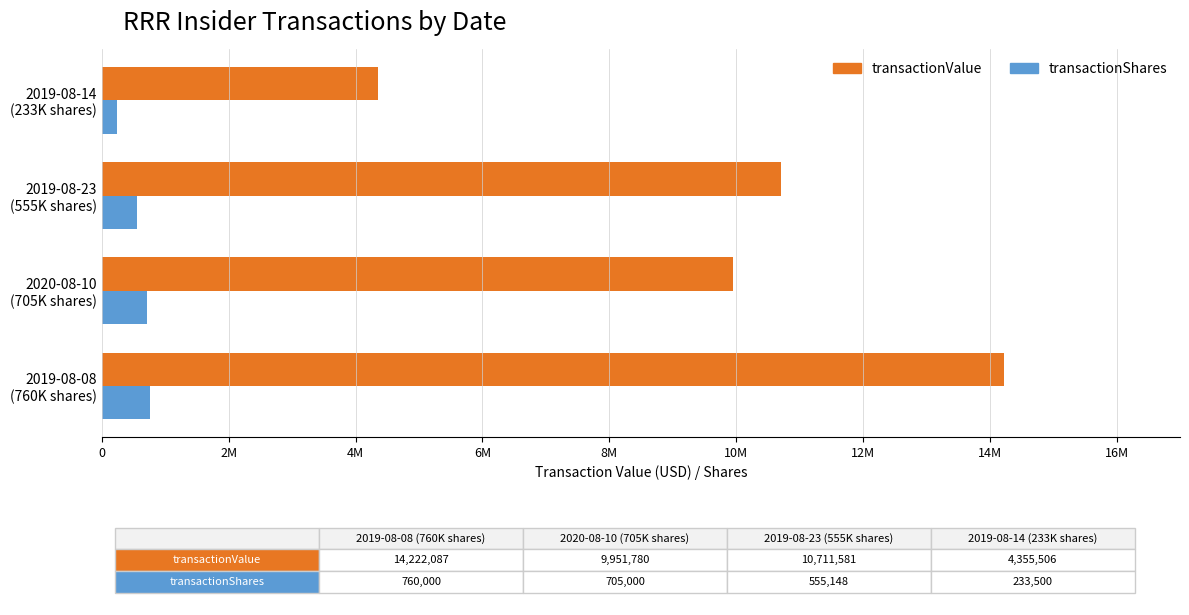

What position from the left is 2019-08-14 (233K shares)?

4